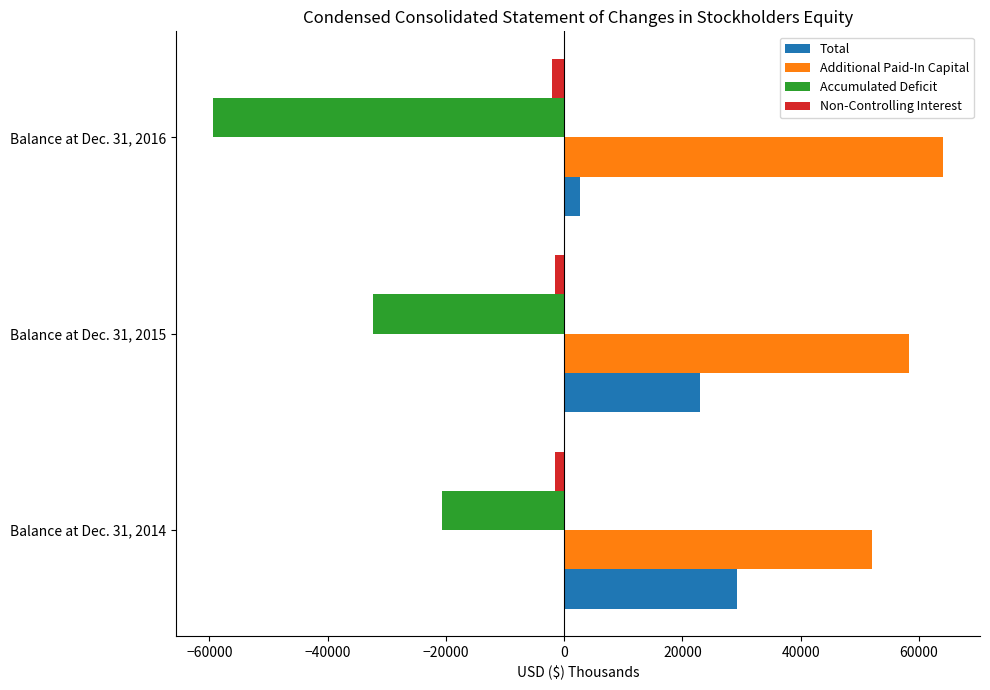

Between Balance at Dec. 31, 2015 and Balance at Dec. 31, 2016, which series saw the biggest shift?

Accumulated Deficit